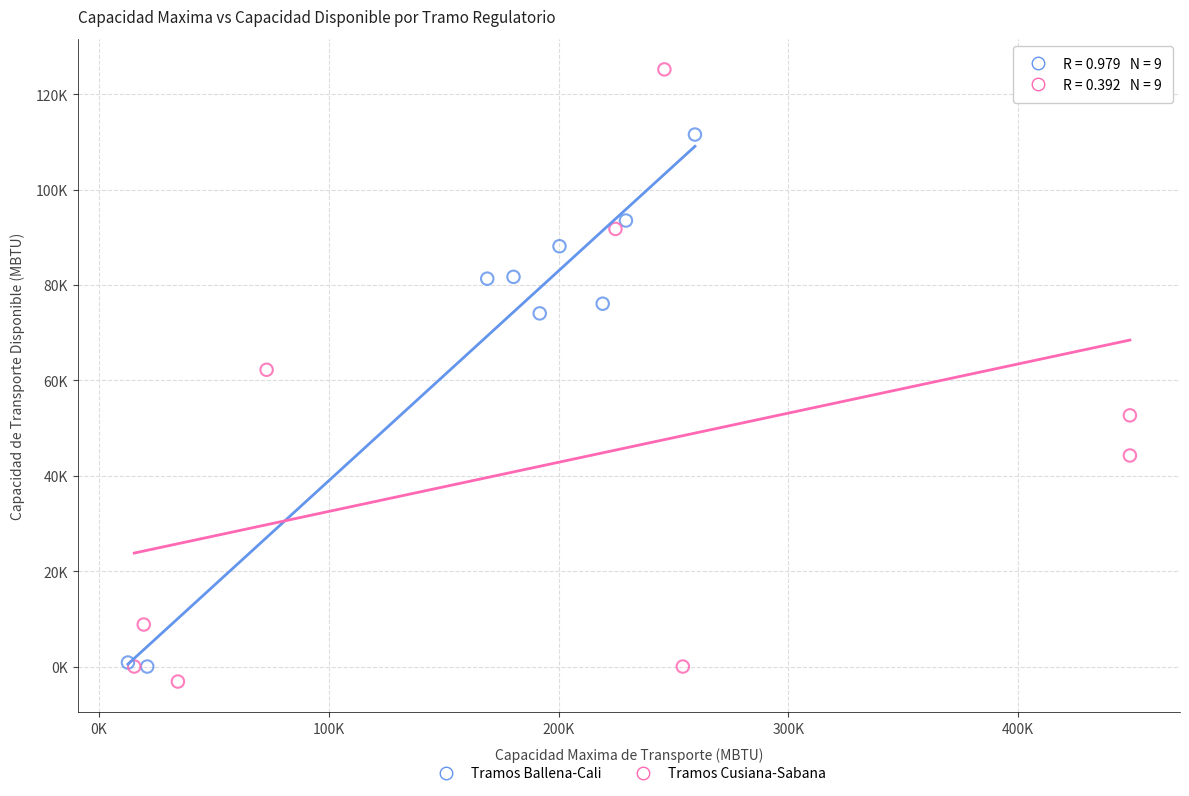

What are all the series names shown in the legend?

Tramos Ballena-Cali, Tramos Cusiana-Sabana